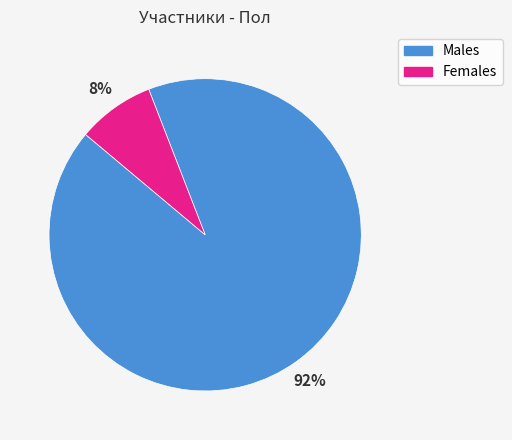

What is the majority slice?

Males